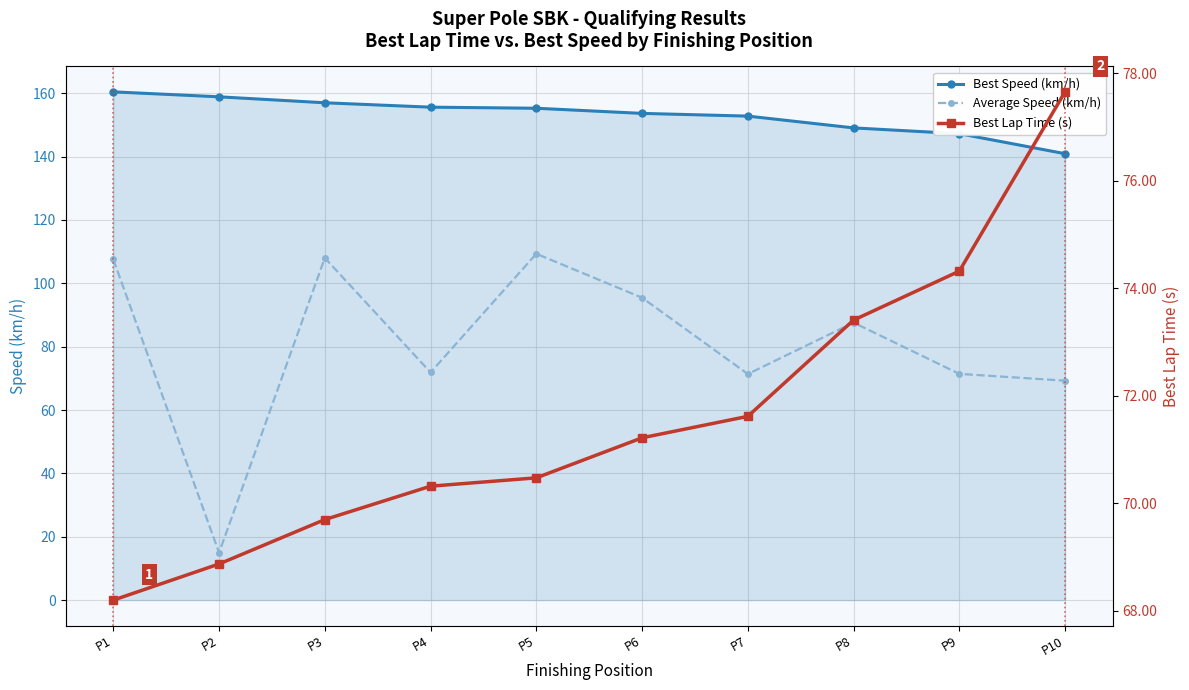

Reading left to right, extract all data points from this chart.

Best Speed (km/h): 160.4	158.8	157.0	155.6	155.2	153.6	152.8	149.0	147.2	140.9
Average Speed (km/h): 107.5	15.0	108.0	71.9	109.3	95.4	71.4	87.6	71.4	69.3
Best Lap Time (s): 68.2	68.9	69.7	70.3	70.5	71.2	71.6	73.4	74.3	77.7